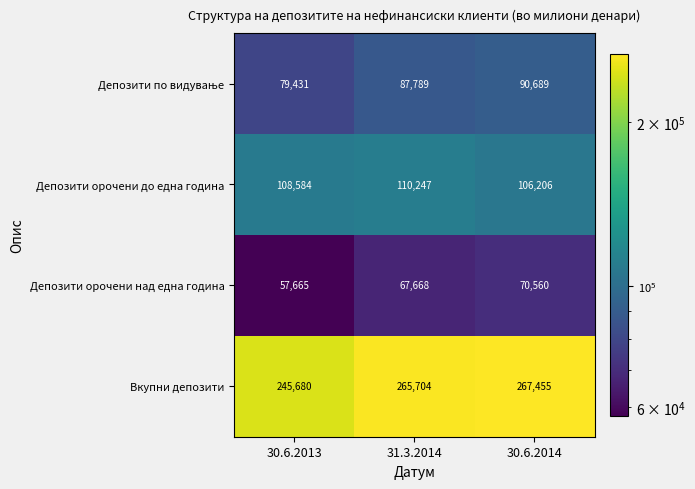

What is the difference between the highest and lowest values at 30.6.2014?

196895